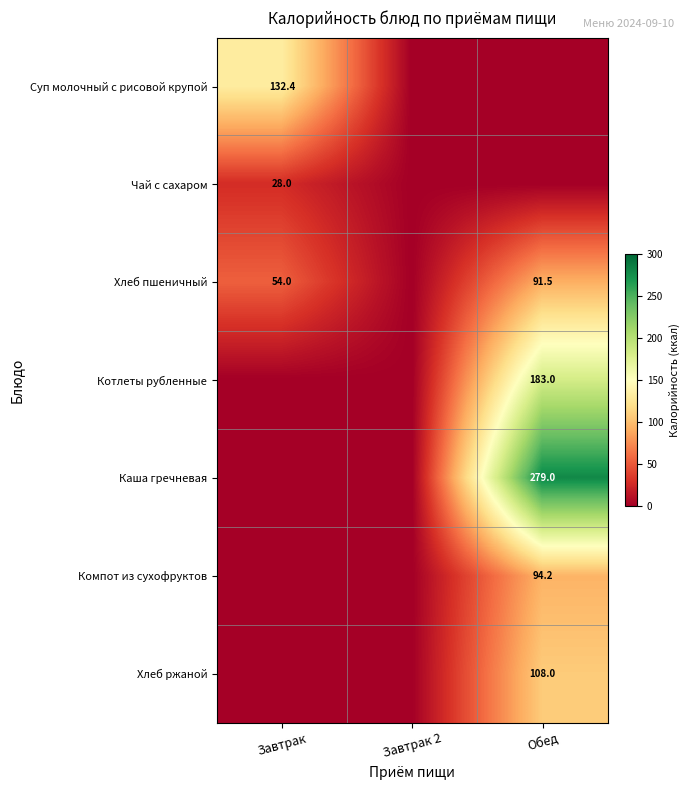

True or false: Хлеб ржаной has a value of 108.0 at Обед.

True